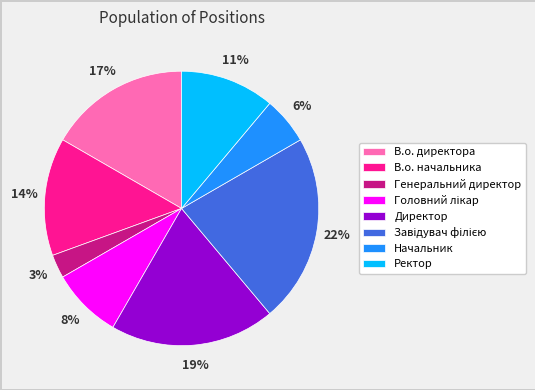

Which has a higher value, Начальник or В.о. начальника?

В.о. начальника